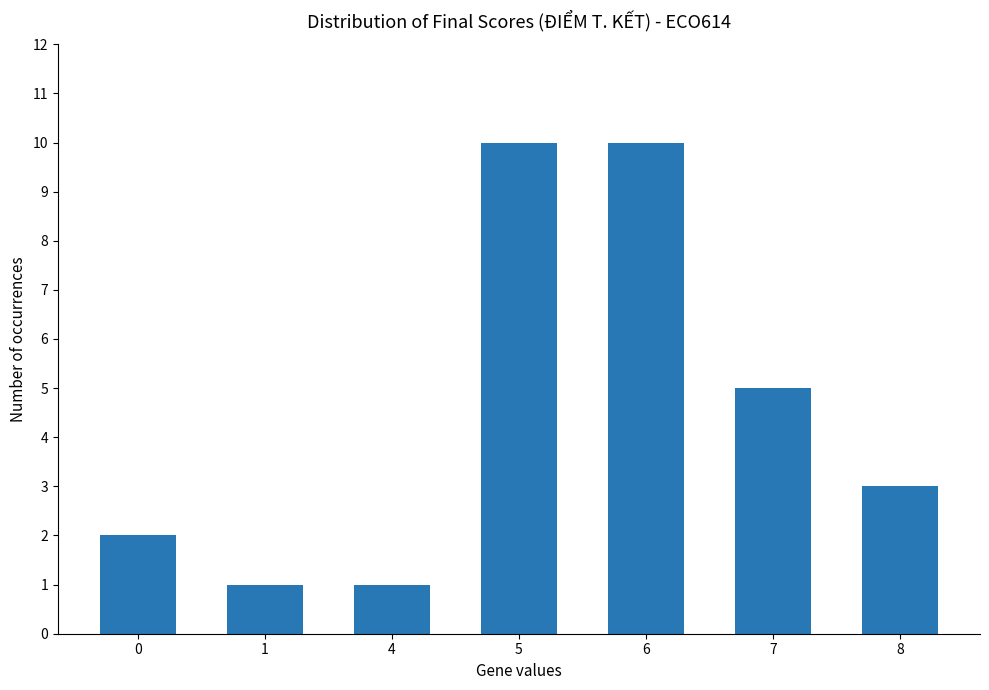

What is the difference between the maximum and minimum values?

9